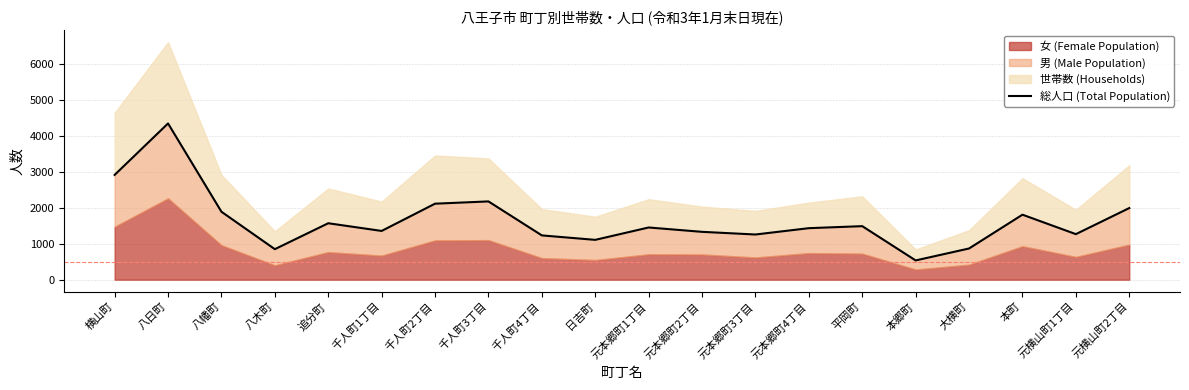

At which category does the chart reach its peak across all series?

八日町